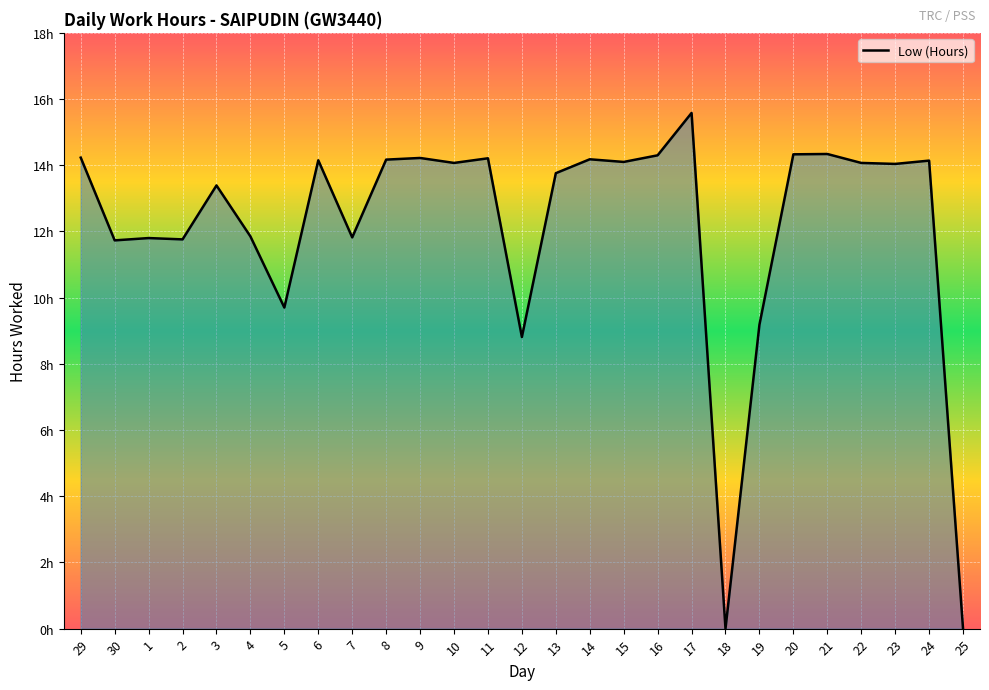

Reading left to right, what are all the values shown in this chart?

14.2	11.7	11.8	11.8	13.4	11.8	9.7	14.2	11.8	14.2	14.2	14.1	14.2	8.8	13.8	14.2	14.1	14.3	15.6	0.0	9.2	14.3	14.3	14.1	14.0	14.1	0.0